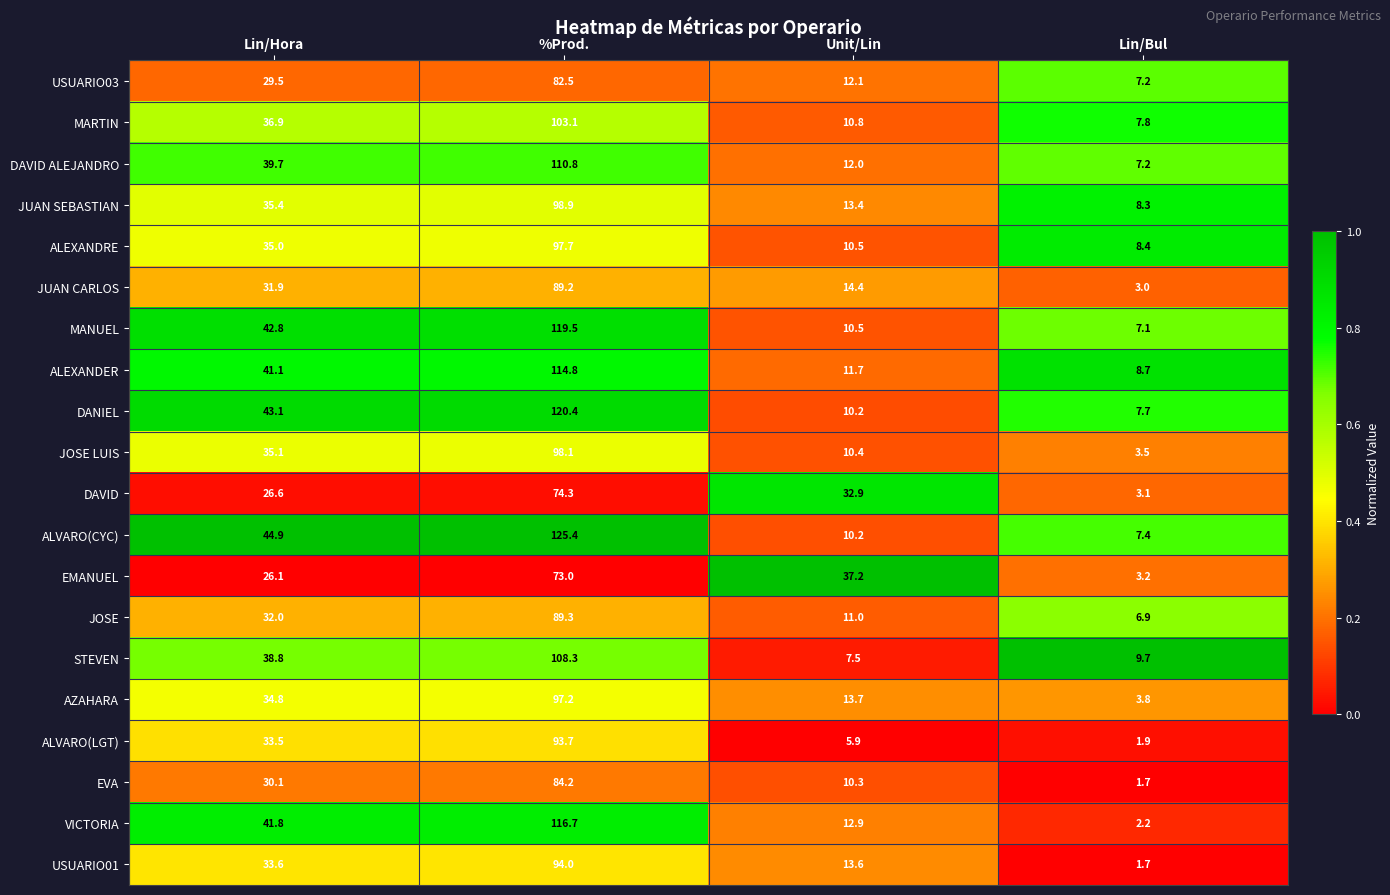

What is the total value across all series at Unit/Lin?

271.2